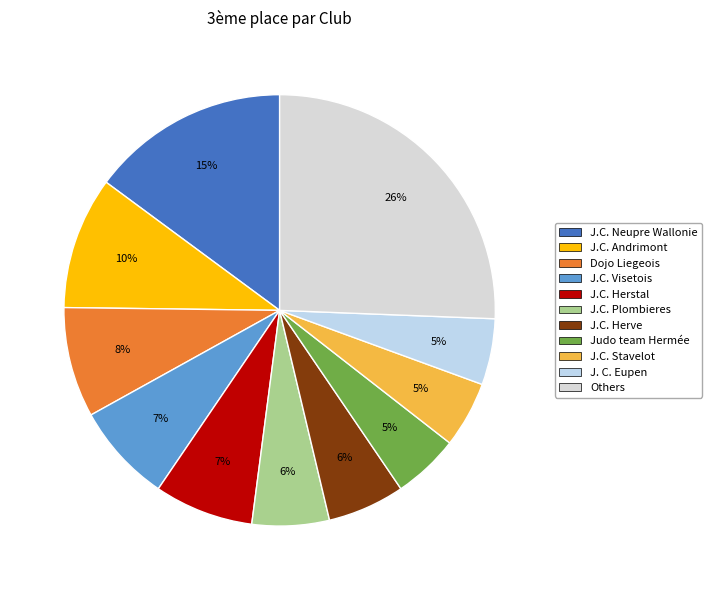

How many slices are in this pie chart?

11